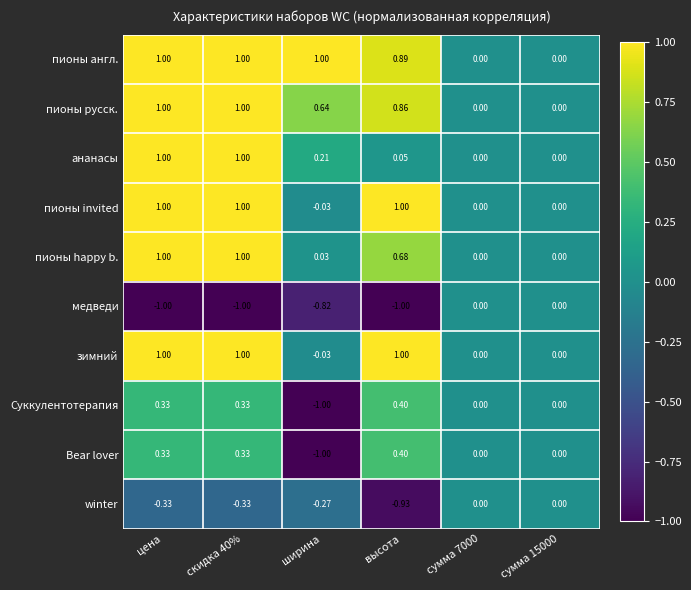

Where does the Суккулентотерапия series first go above 0?

цена